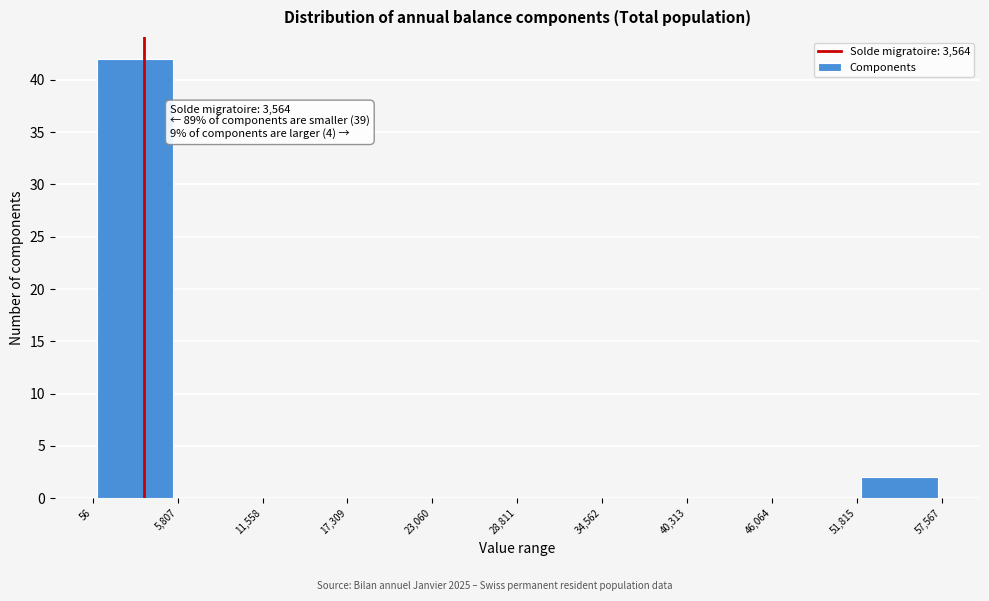

Over which range of the x-axis is the bar tallest?

56 to 5,807